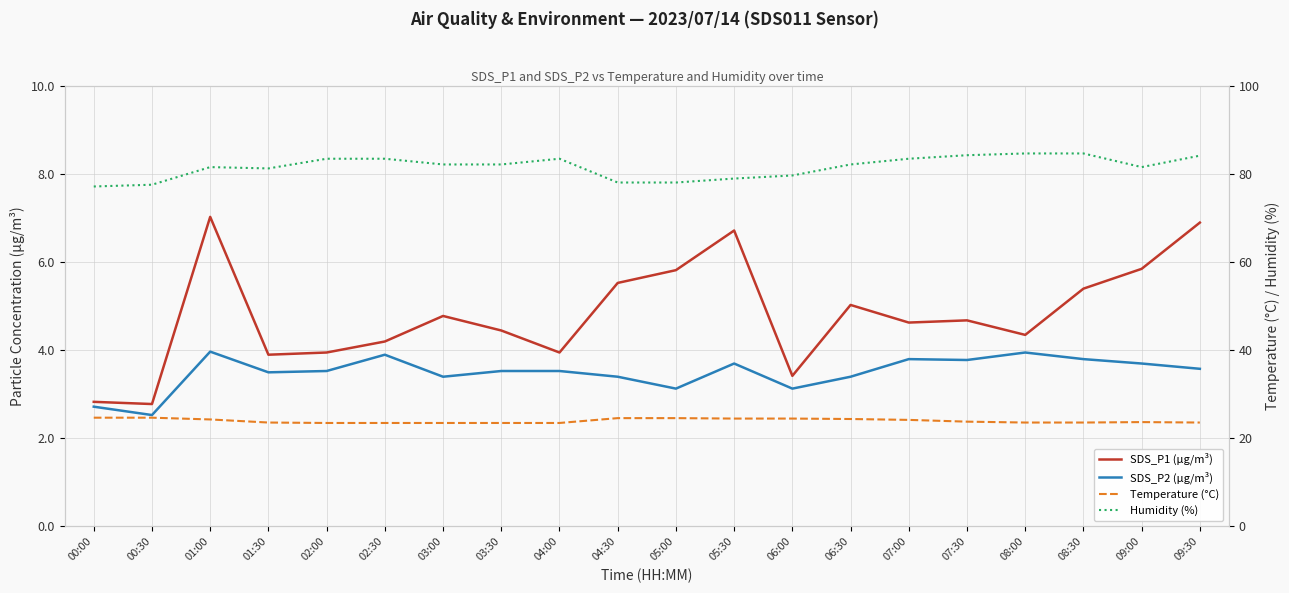

Which series changed the most between 02:30 and 05:00?

Humidity (%)